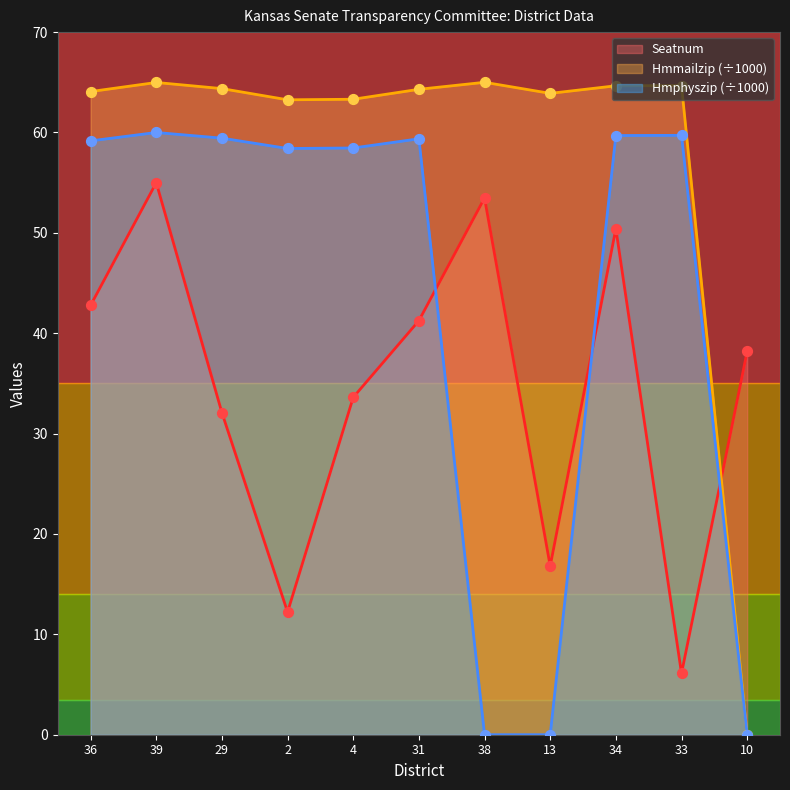

What is the total value across all series at 39?

180.0